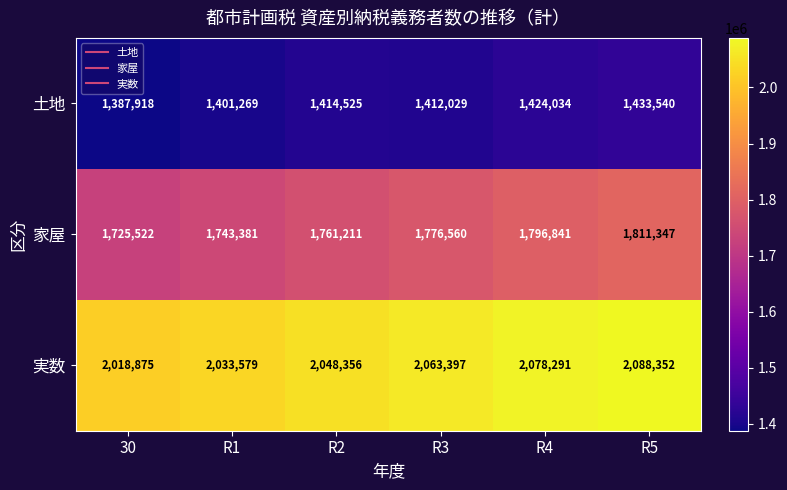

The 家屋 series shows 2761128 at 30. True or false?

False